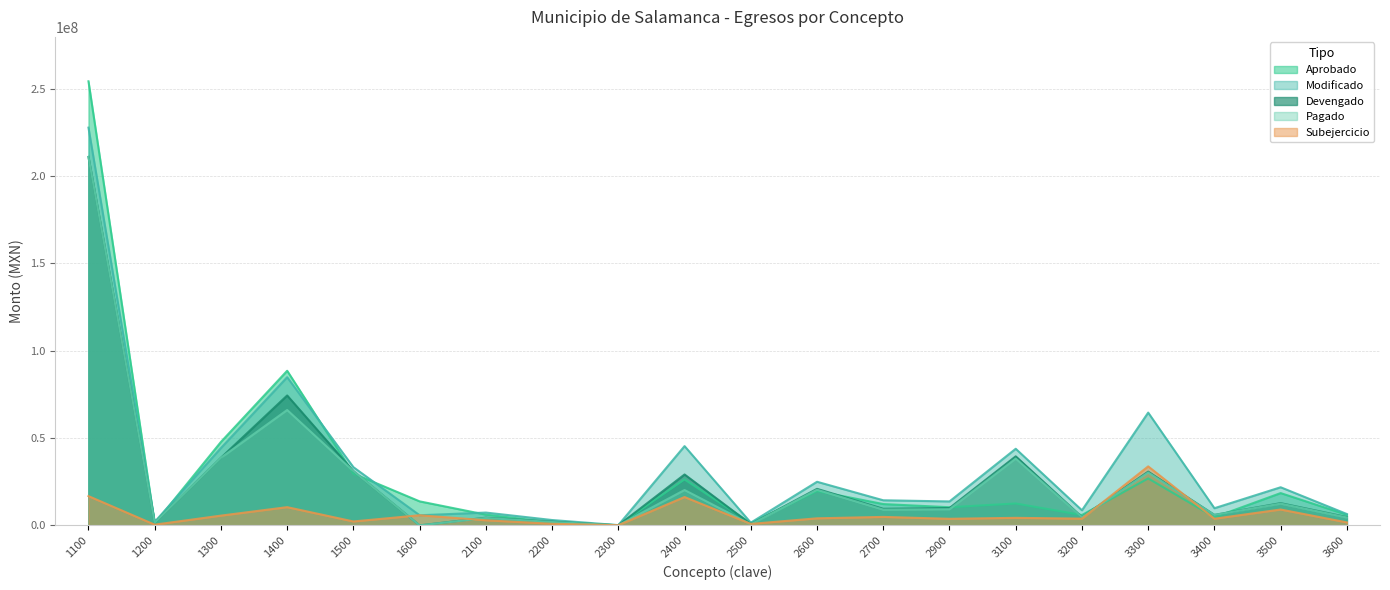

What is the sum of all Pagado values?

510223149.0